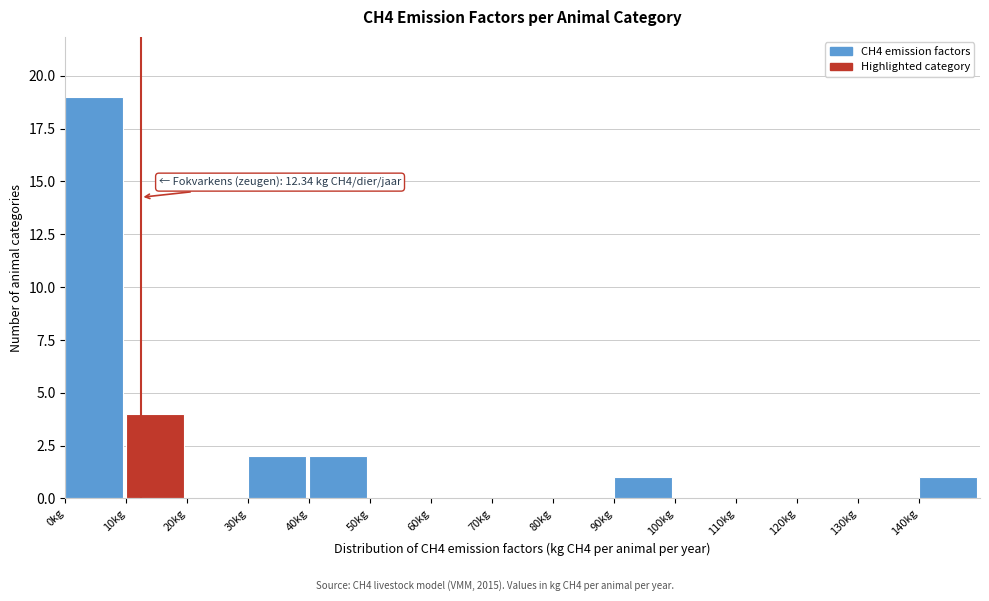

Over which range of the x-axis is the bar tallest?

0 to 10